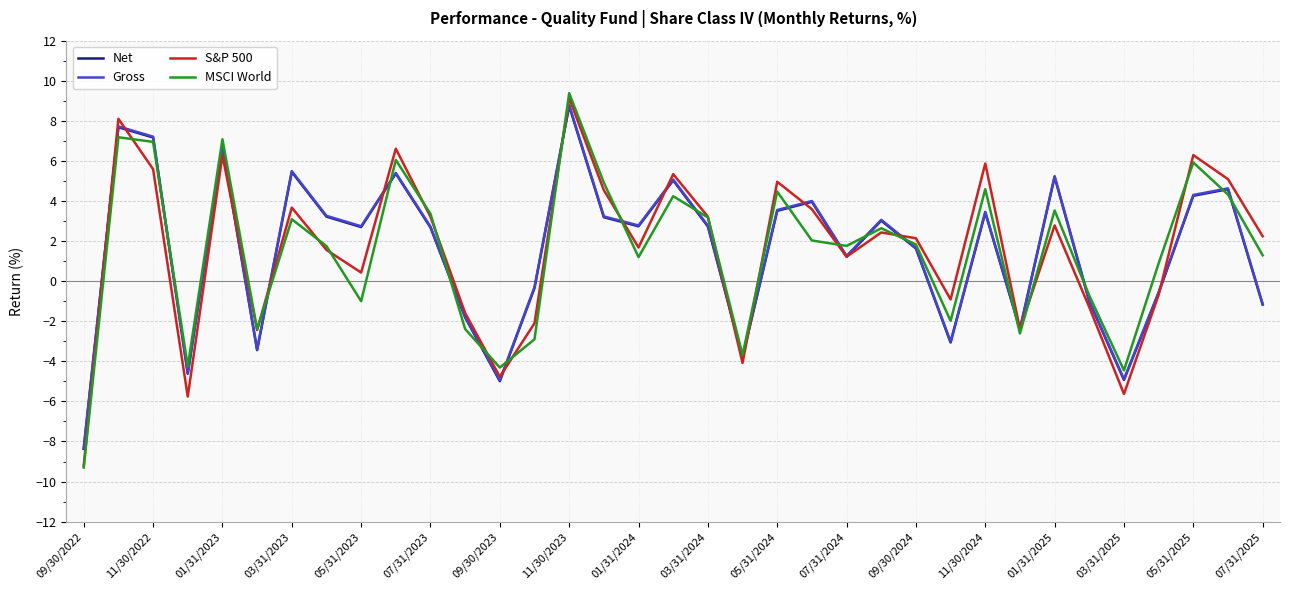

Which series ends up on top after the final intersection of S&P 500 and Gross?

S&P 500